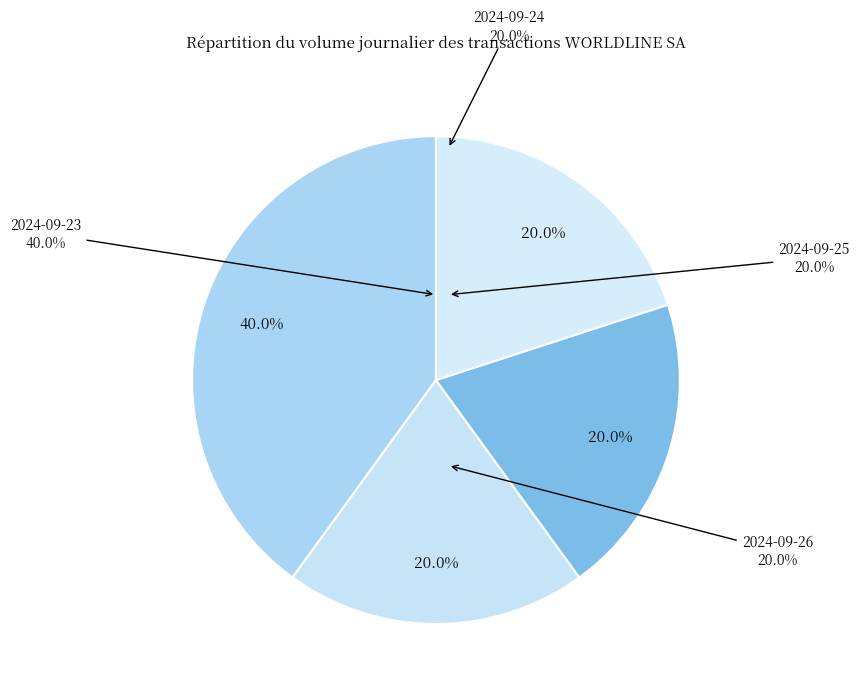

Is there a majority slice in this chart?

No